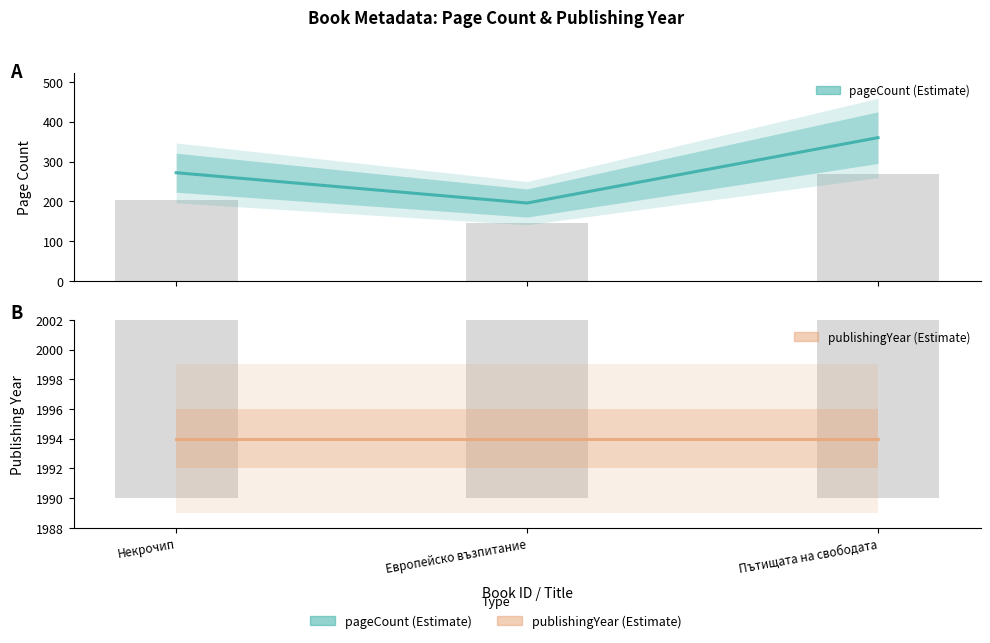

Which series changed the most between Некрочип and Пътищата на свободата?

pageCount